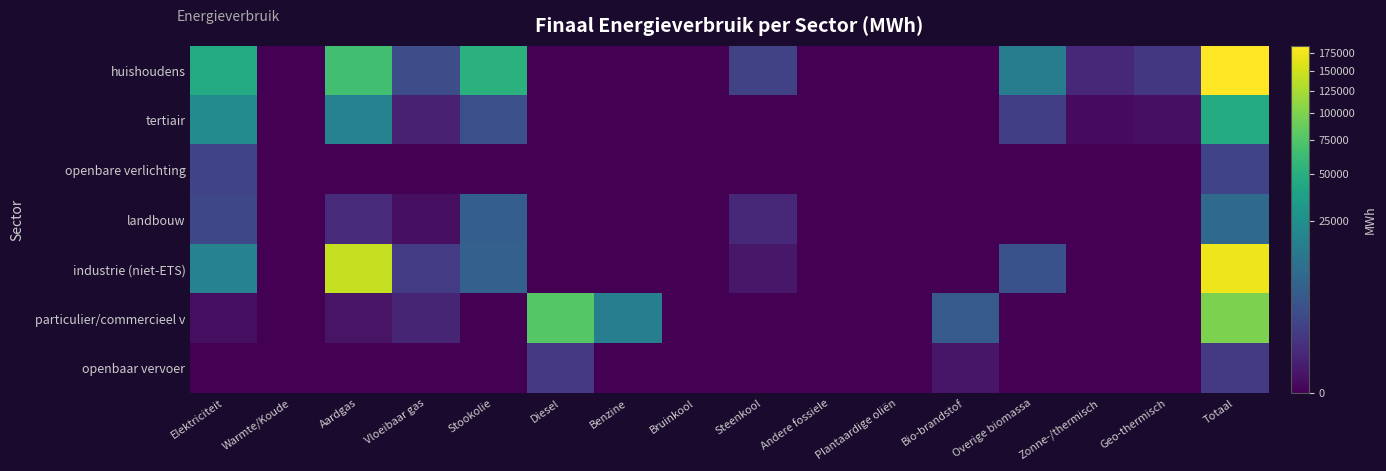

What is the total value across all series at Elektriciteit?

90867.0